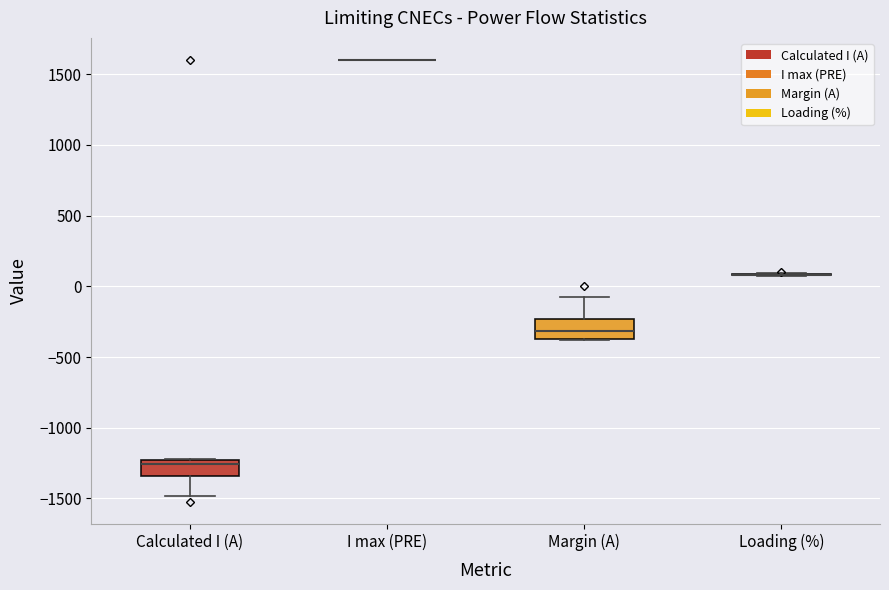

Where does the upper whisker of the box for Margin (A) end on the y-axis? The values are not printed on the chart, so give them approximately, as read against the axis.

-100